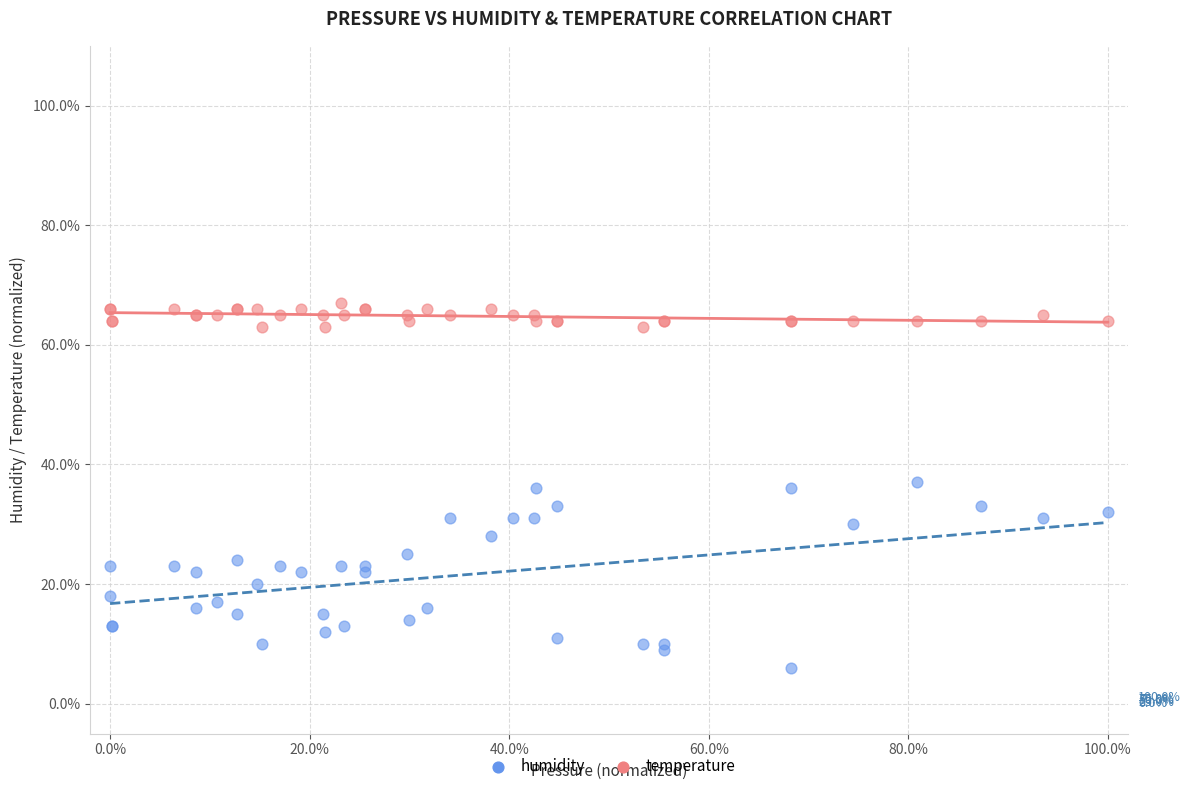

Which series has the widest spread of Y values?

humidity